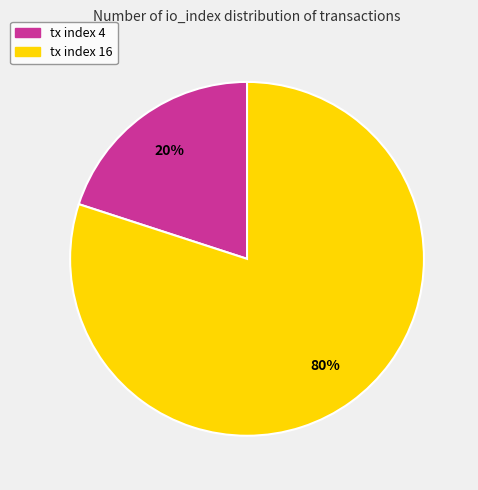

Approximately how many times larger is the value at tx index 16 compared to tx index 4?

4.0